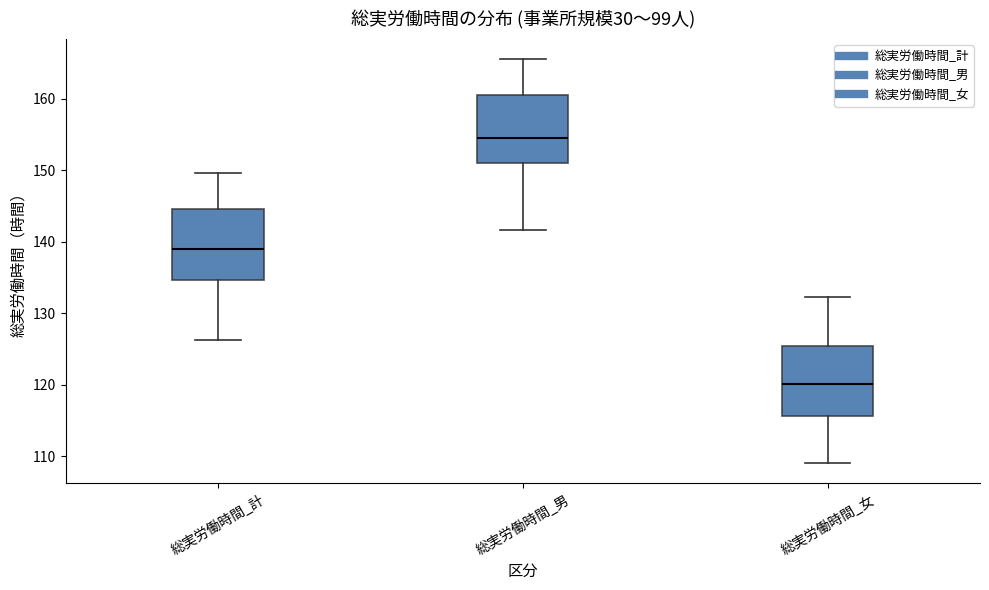

Which box's median line is the highest?

総実労働時間_男